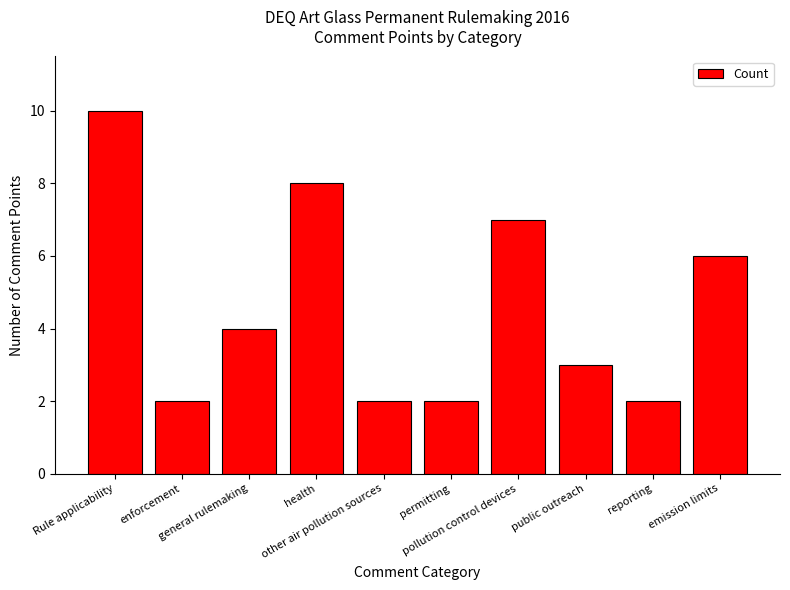

Approximately how many times larger is the value at Rule applicability compared to permitting?

5.0